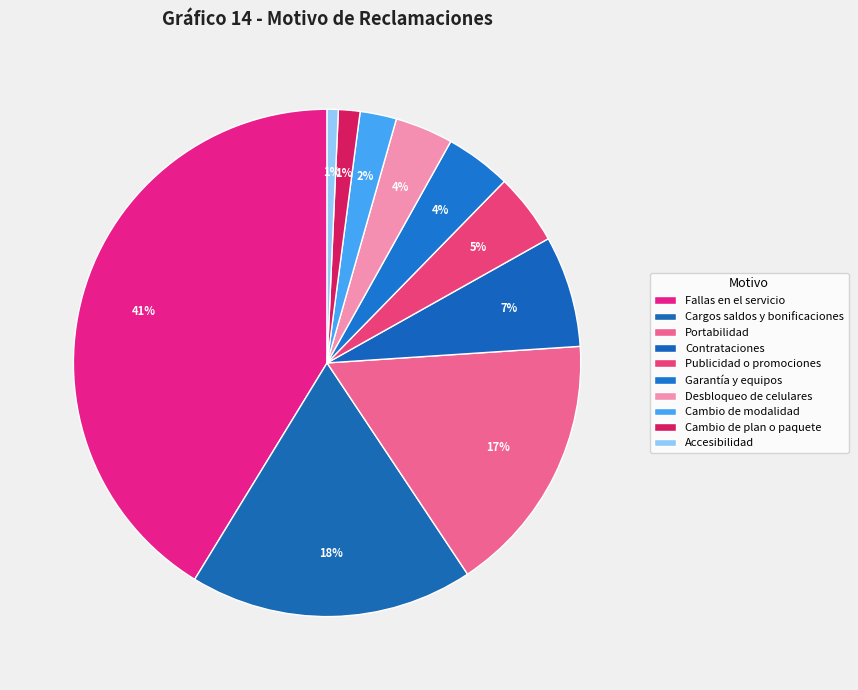

Which has a higher value, Accesibilidad or Desbloqueo de celulares?

Desbloqueo de celulares